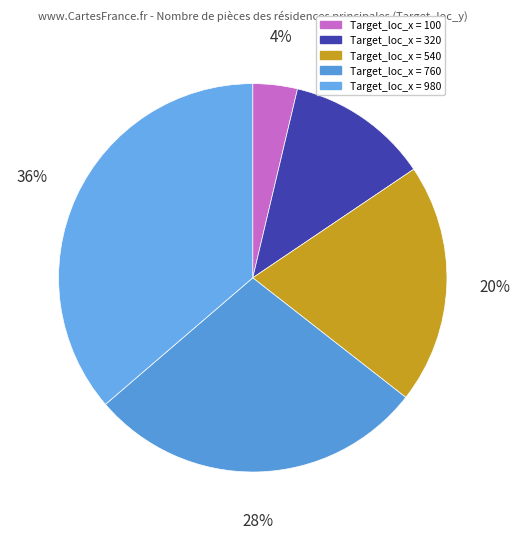

Which slice is the smallest?

Target_loc_x = 100